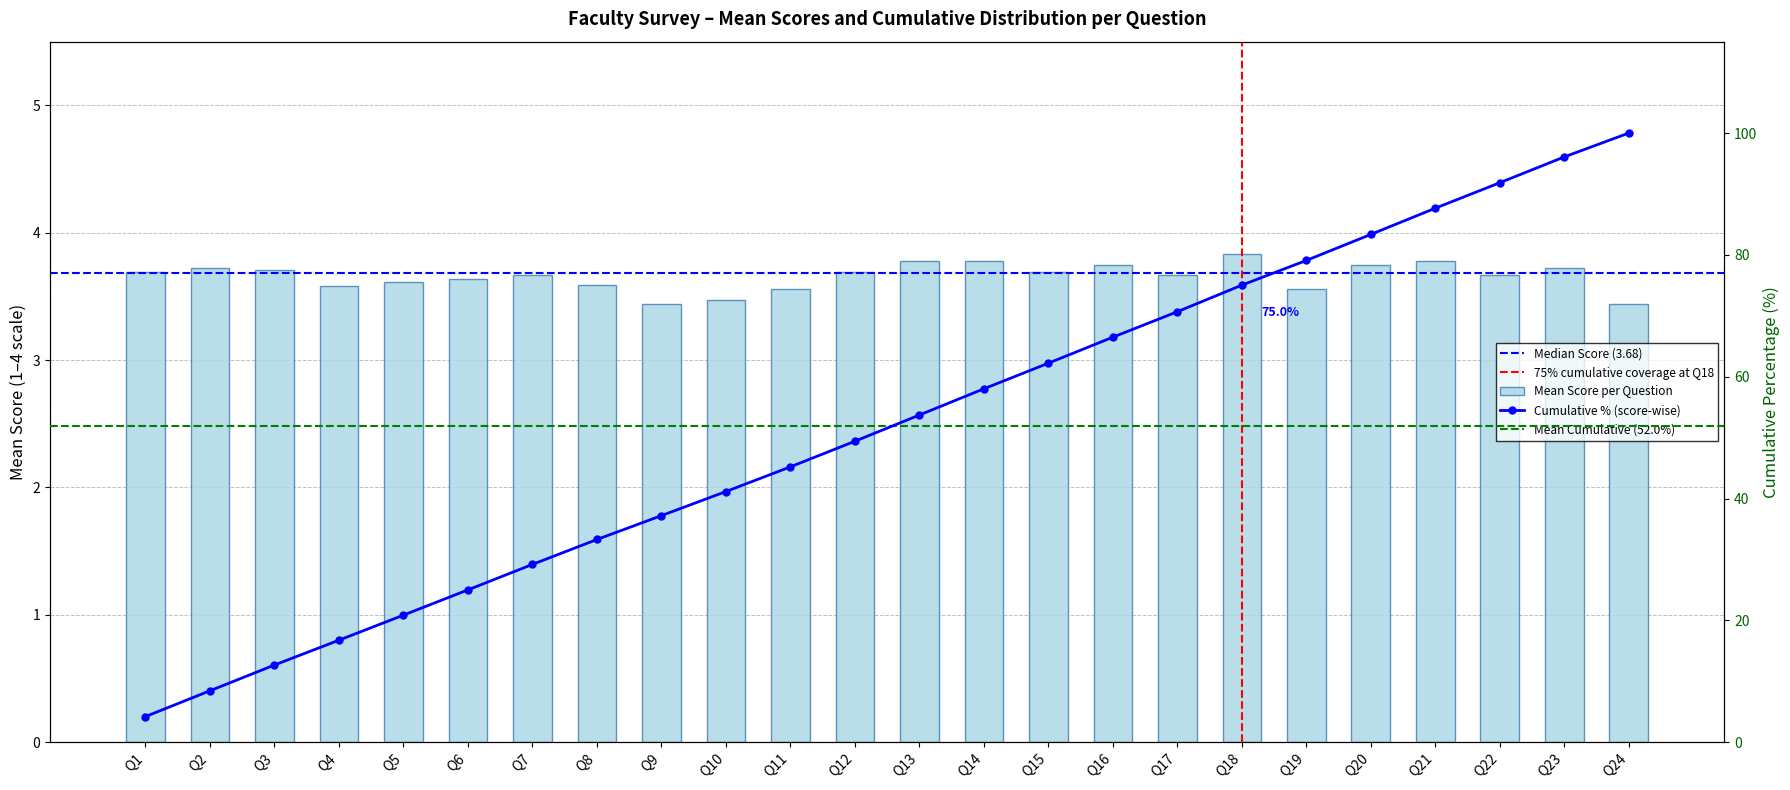

What is the change in value from Q1 to Q19?

-0.1